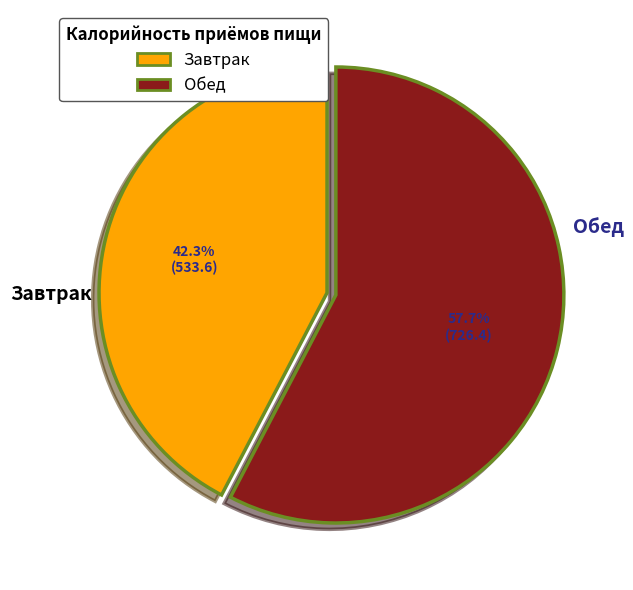

What is the smallest slice in the pie chart?

Завтрак